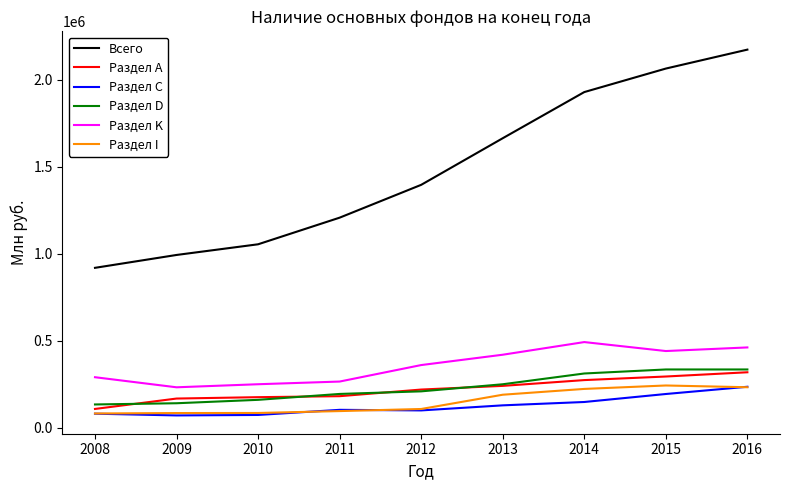

What is the maximum value for Раздел D?

335843